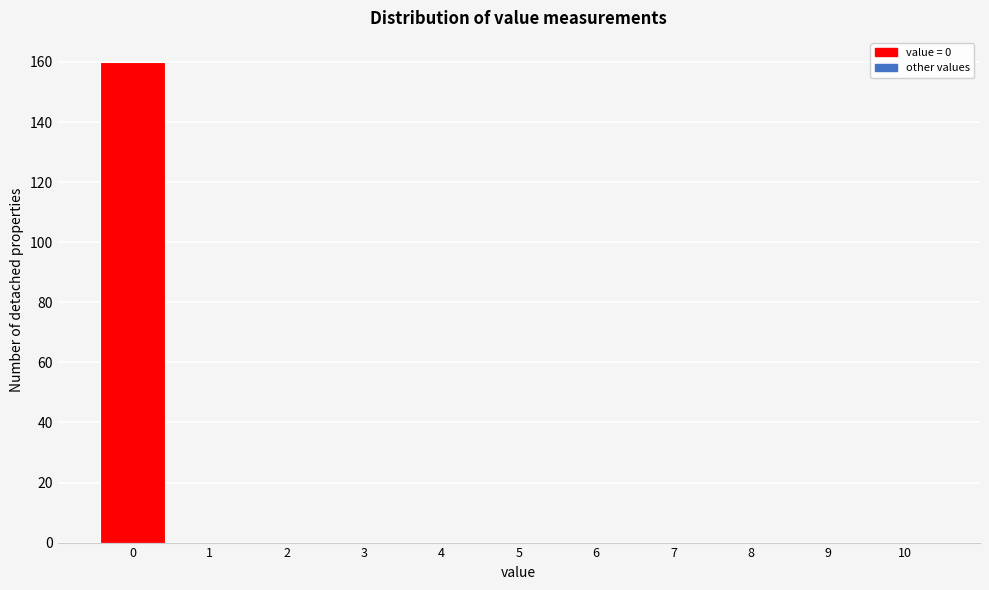

Reading left to right, transcribe all the data shown in this chart.

0=160	1=0	2=0	3=0	4=0	5=0	6=0	7=0	8=0	9=0	10=0